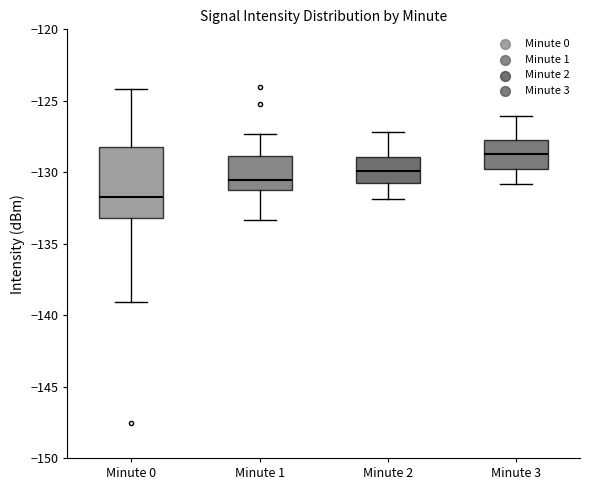

Comparing the boxes themselves (not the whiskers), which one is the tallest?

Minute 0